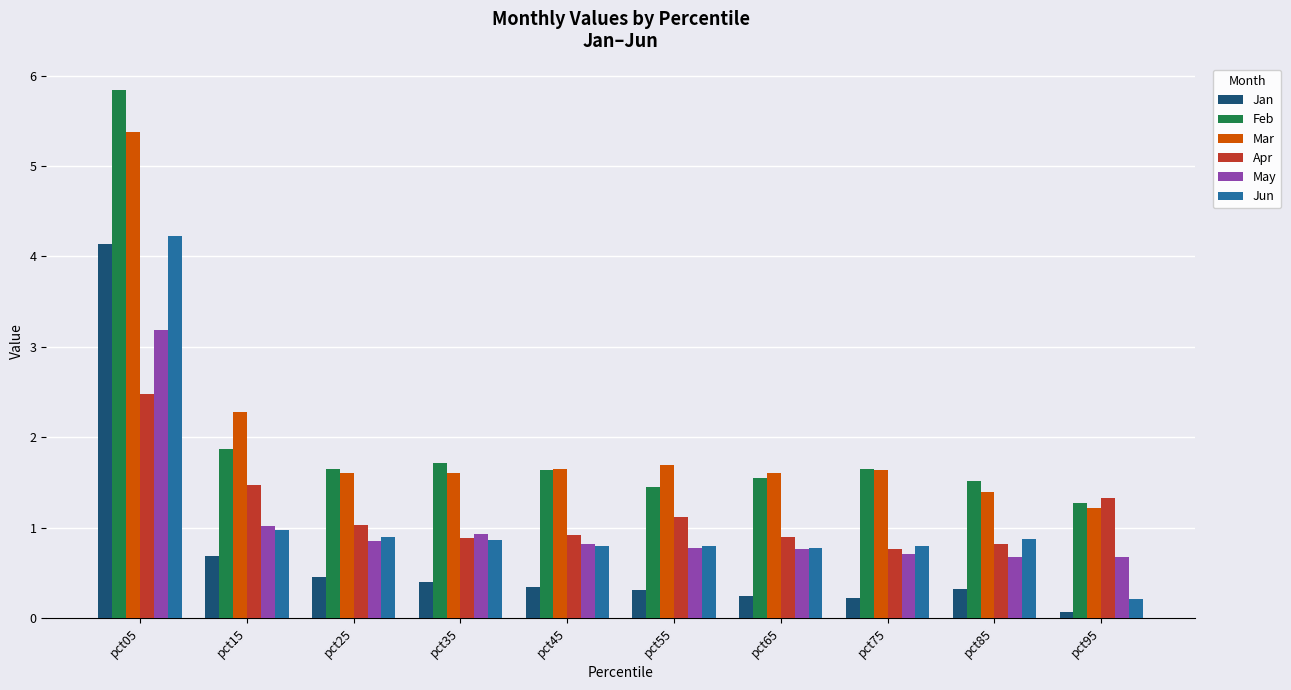

At which label does May reach its peak?

pct05